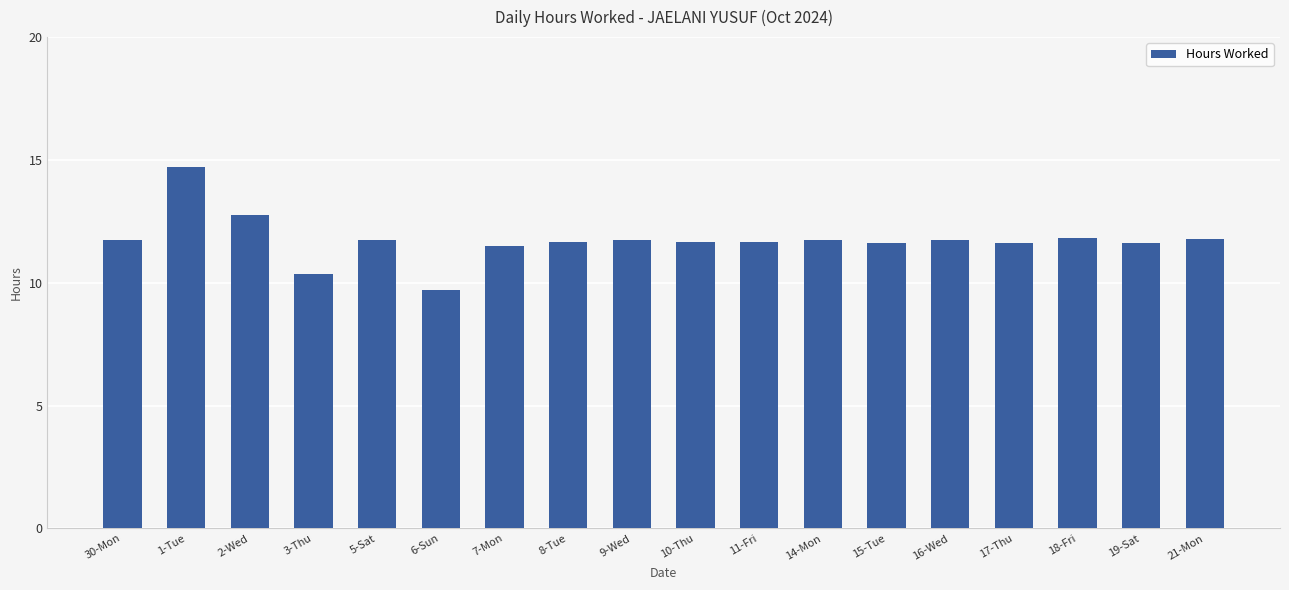

True or false: the data shows 11.5 at 7-Mon.

True